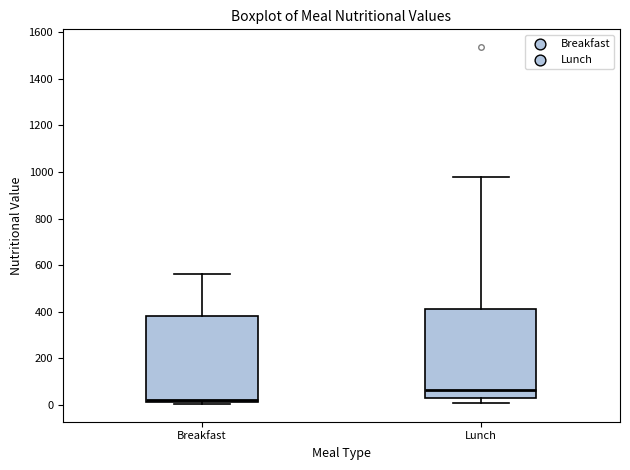

Which box has the highest median line?

Lunch